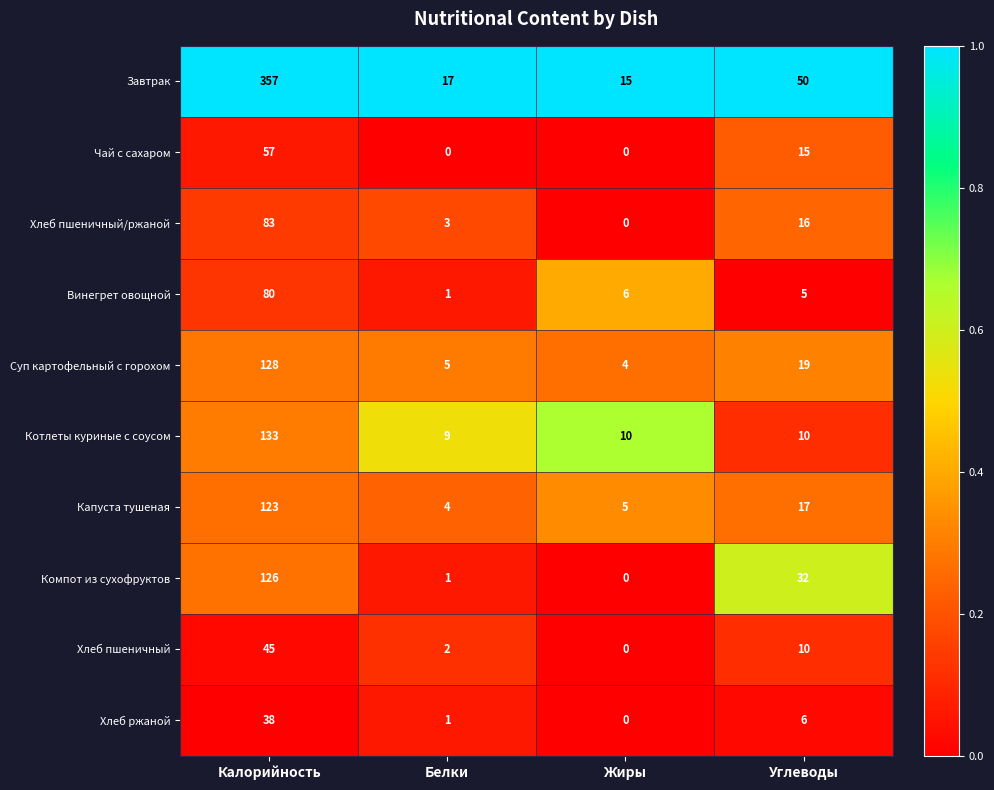

Where does the Котлеты куриные с соусом series first go above 10?

Калорийность